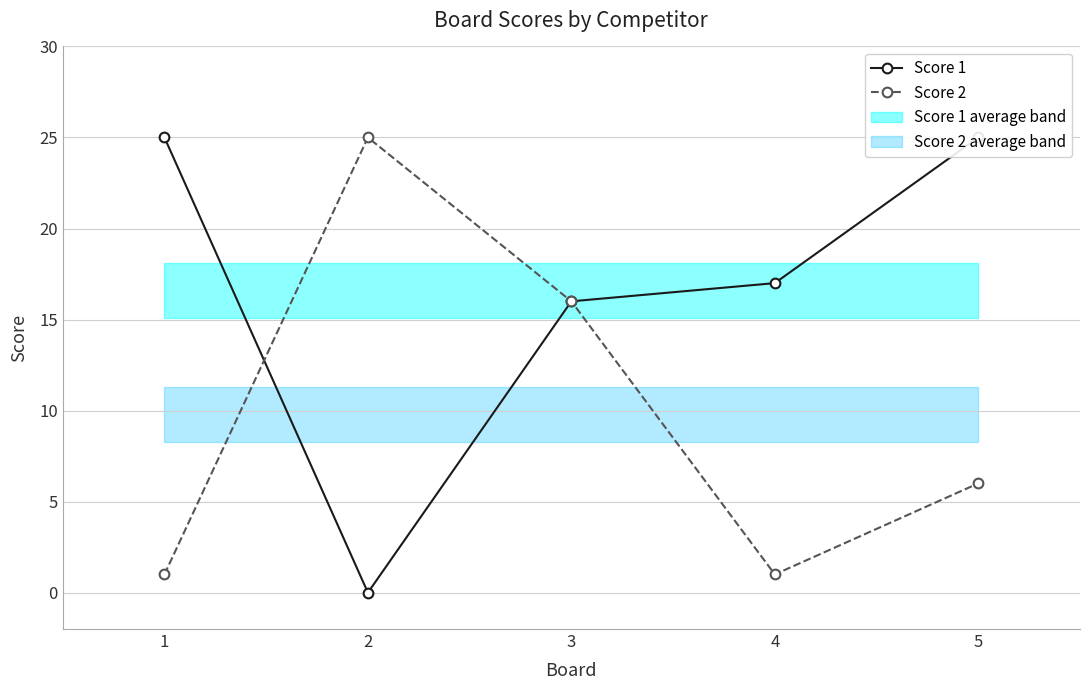

Rank the series at 3 from lowest to highest value.

Score 1, Score 2